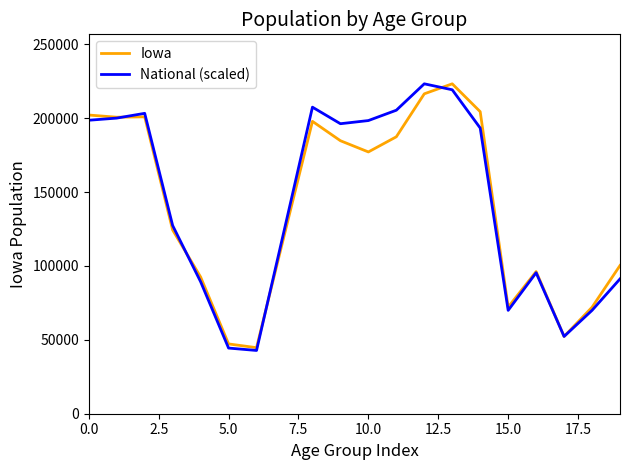

What is the maximum value for Iowa?

223244.0